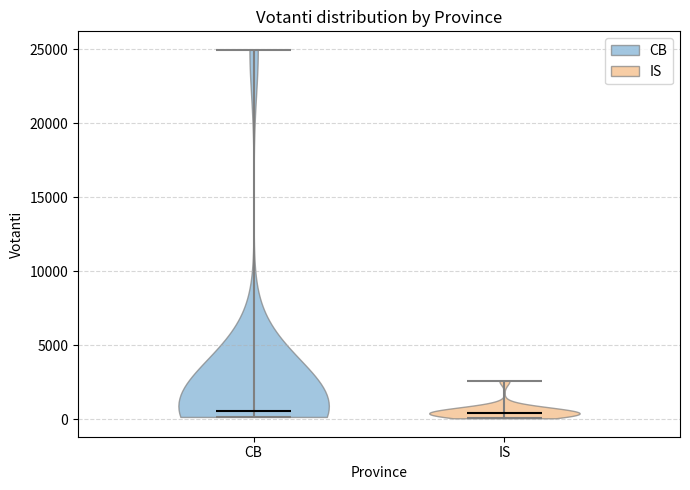

Reading left to right, read every violin against the y-axis: where its median line is, and the lowest and highest points it reaches. The values are not printed on the chart, so give them approximately, as read against the axis.

CB: median line 500, lowest point 0, highest point 25000
IS: median line 500, lowest point 0, highest point 2500